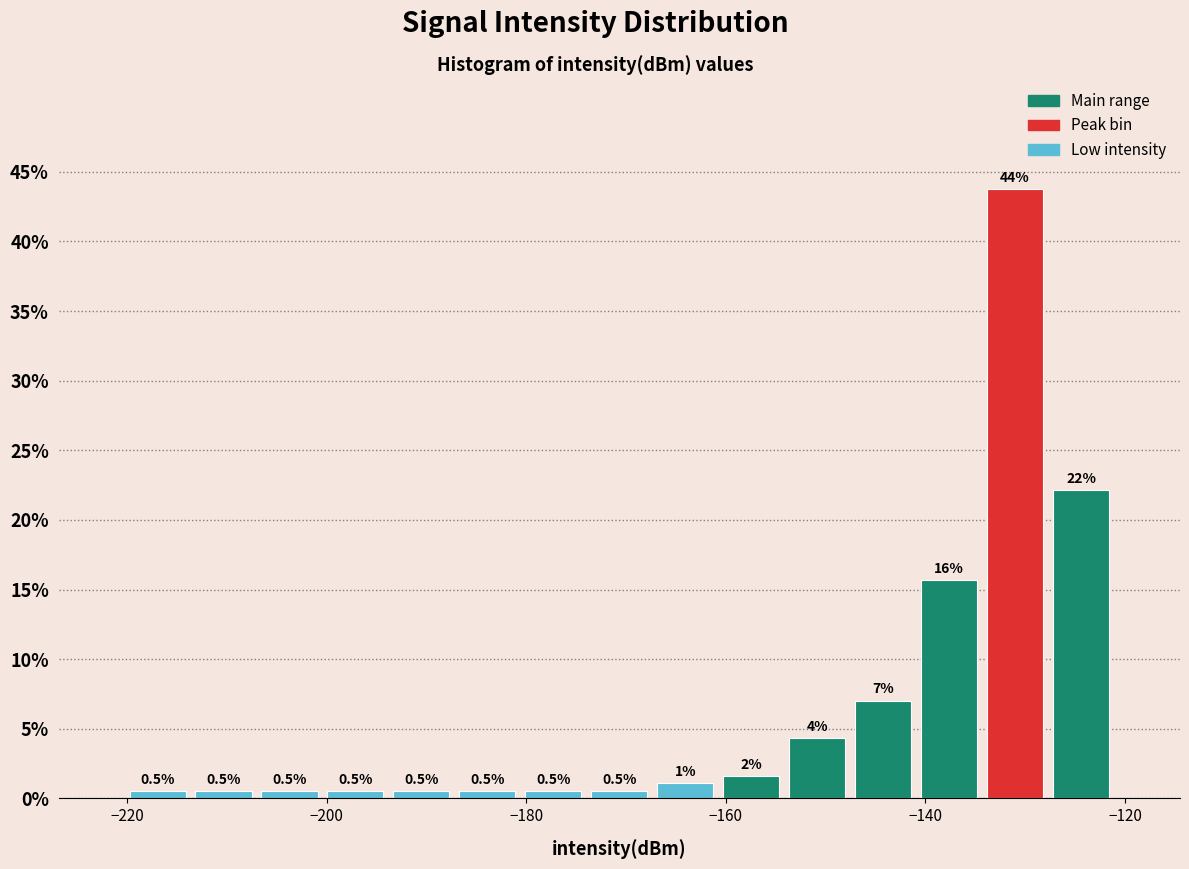

Around what value on the x-axis is the tallest bar? Give the approximate position of its centre, as read against the axis.

-132